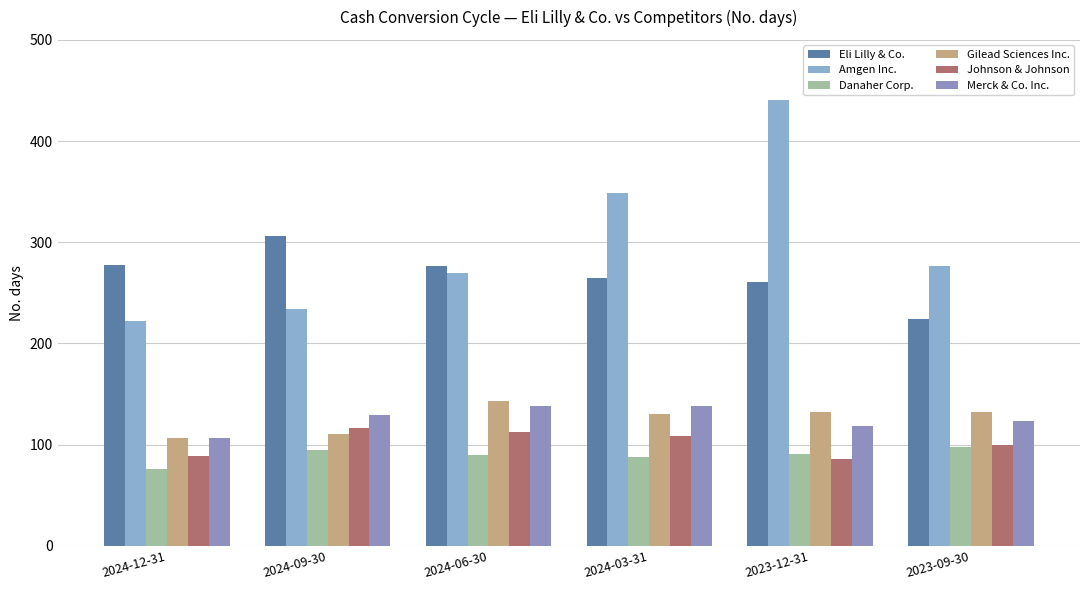

What is the average value of the Amgen Inc. series?

299